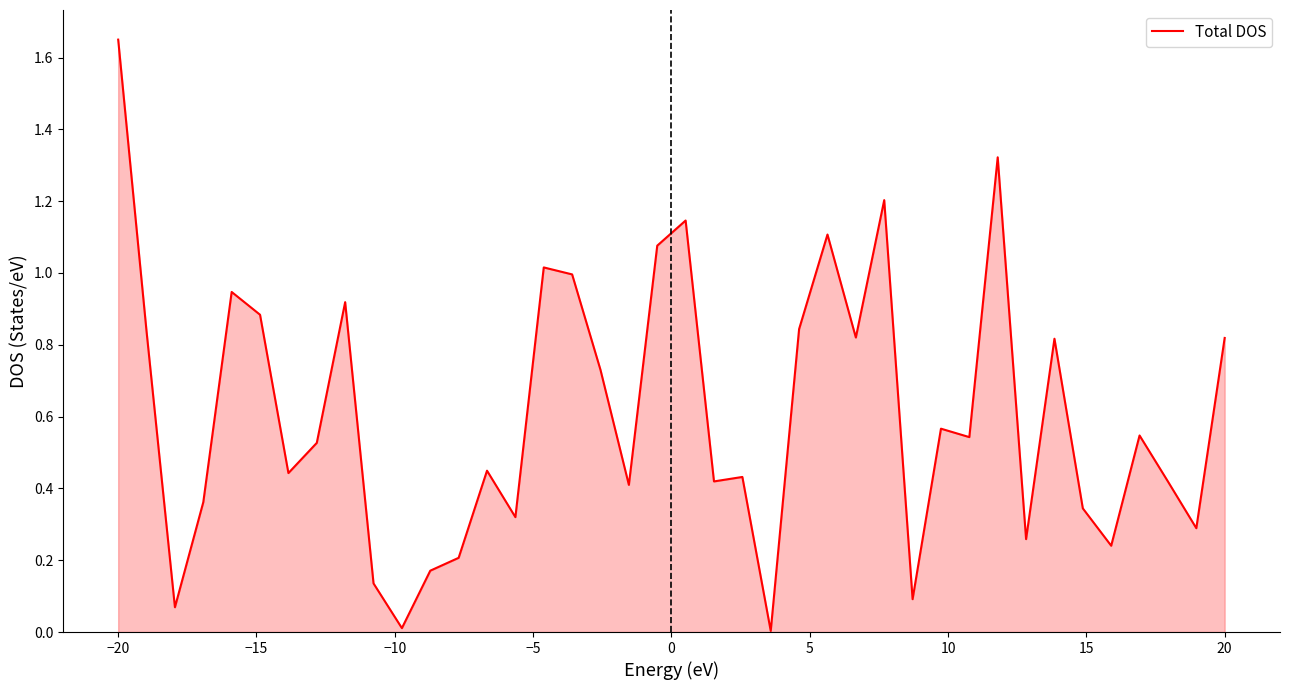

How many lines are shown in the chart?

1